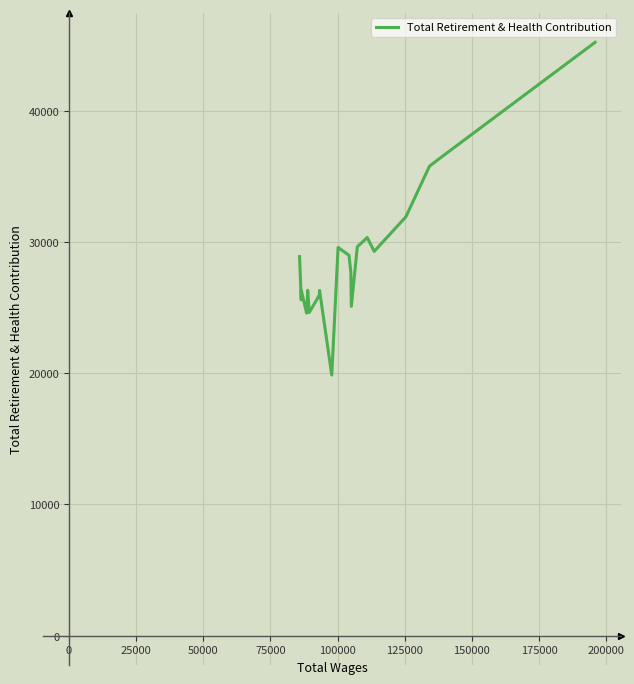

What is the difference between the maximum and minimum values?

25353